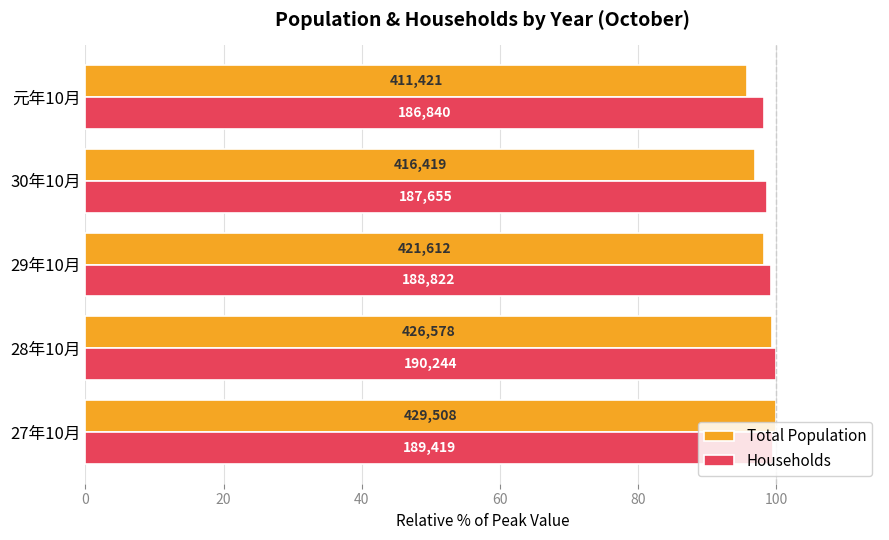

Reading left to right, what are all the values shown in this chart?

Total Population: 100.0	99.3	98.2	97.0	95.8
Households: 99.6	100.0	99.3	98.6	98.2